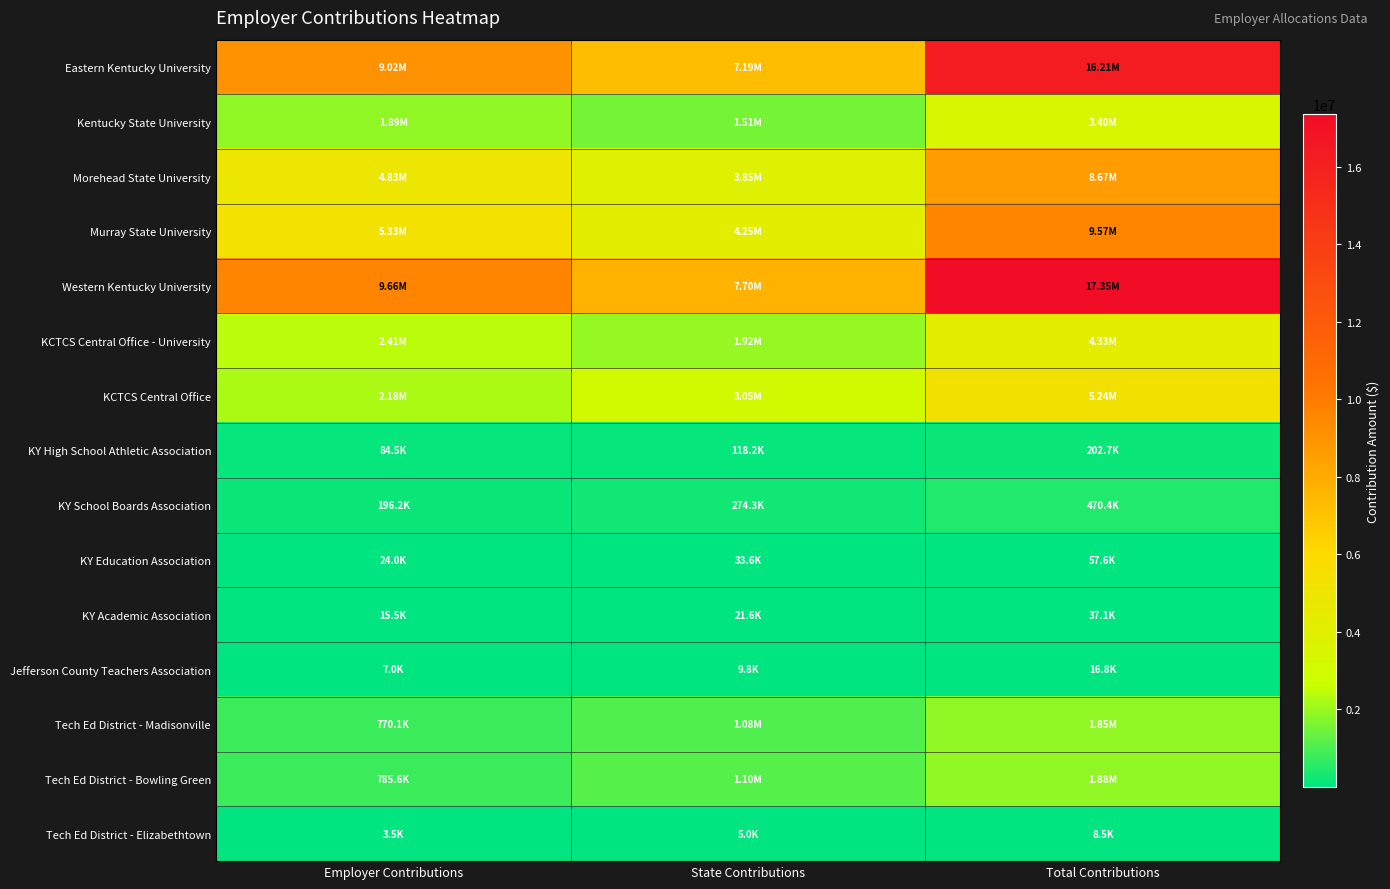

Reading right to left, list all the values displayed in this chart.

Eastern Kentucky University: Total Contributions=16205395	State Contributions=7187273	Employer Contributions=9018122
Kentucky State University: Total Contributions=3397419	State Contributions=1506793	Employer Contributions=1890626
Morehead State University: Total Contributions=8672543	State Contributions=3846369	Employer Contributions=4826174
Murray State University: Total Contributions=9572216	State Contributions=4245384	Employer Contributions=5326832
Western Kentucky University: Total Contributions=17351132	State Contributions=7695420	Employer Contributions=9655712
KCTCS Central Office - University: Total Contributions=4328985	State Contributions=1919953	Employer Contributions=2409032
KCTCS Central Office: Total Contributions=5236185	State Contributions=3052799	Employer Contributions=2183386
KY High School Athletic Association: Total Contributions=202743	State Contributions=118203	Employer Contributions=84540
KY School Boards Association: Total Contributions=470423	State Contributions=274266	Employer Contributions=196157
KY Education Association: Total Contributions=57585	State Contributions=33573	Employer Contributions=24012
KY Academic Association: Total Contributions=37083	State Contributions=21620	Employer Contributions=15463
Jefferson County Teachers Association: Total Contributions=16811	State Contributions=9801	Employer Contributions=7010
Tech Ed District - Madisonville: Total Contributions=1846860	State Contributions=1076756	Employer Contributions=770104
Tech Ed District - Bowling Green: Total Contributions=1883904	State Contributions=1098353	Employer Contributions=785551
Tech Ed District - Elizabethtown: Total Contributions=8509	State Contributions=4961	Employer Contributions=3548